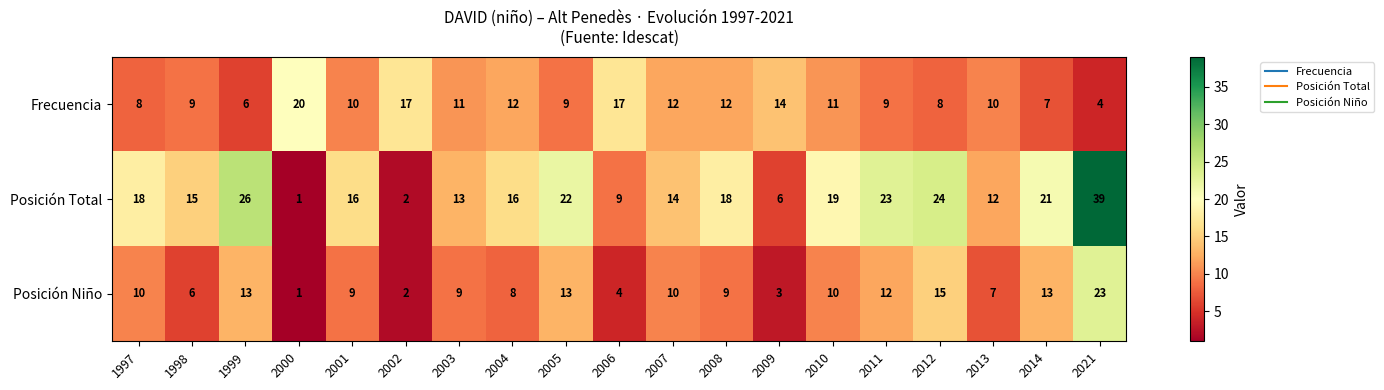

List the series in order of their overall mean, lowest first.

Posición Niño, Frecuencia, Posición Total